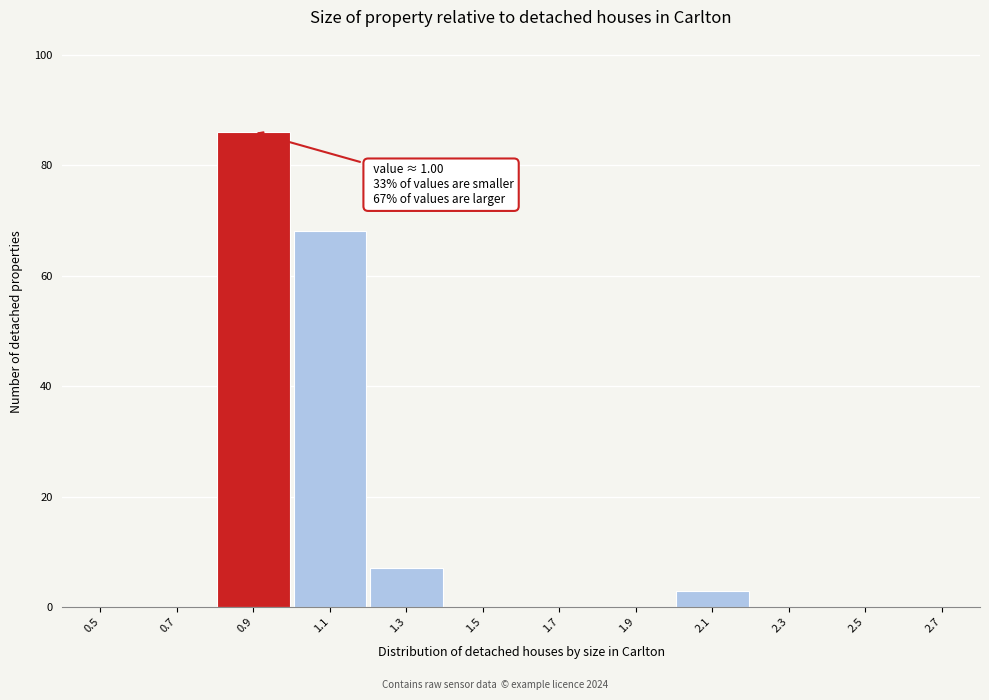

Reading right to left, transcribe all the data shown in this chart.

2.7=0	2.5=0	2.3=0	2.1=3	1.9=0	1.7=0	1.5=0	1.3=7	1.1=68	0.9=86	0.7=0	0.5=0